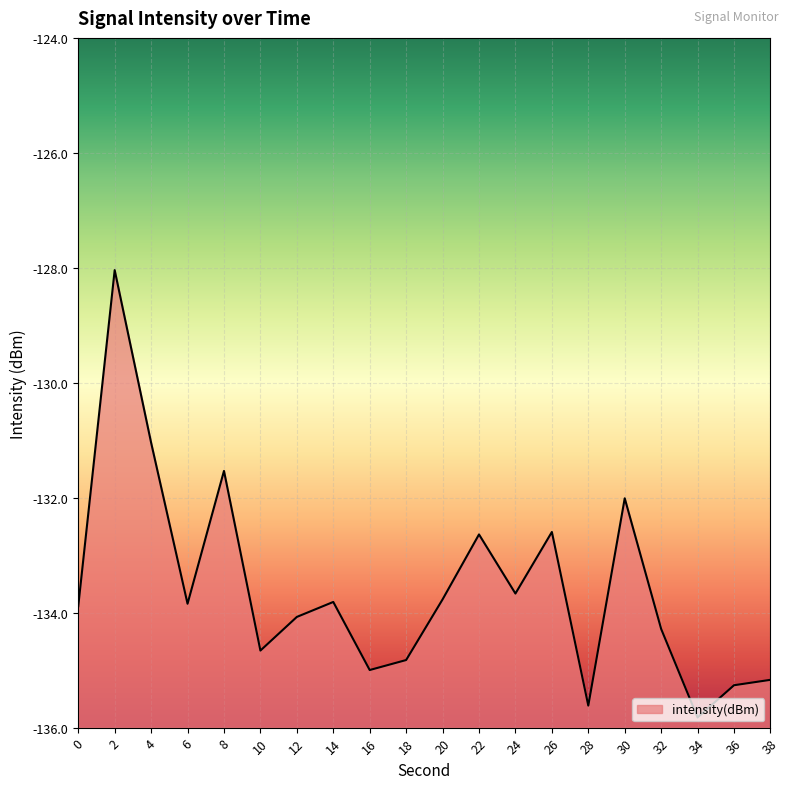

What is the average value?

-133.6